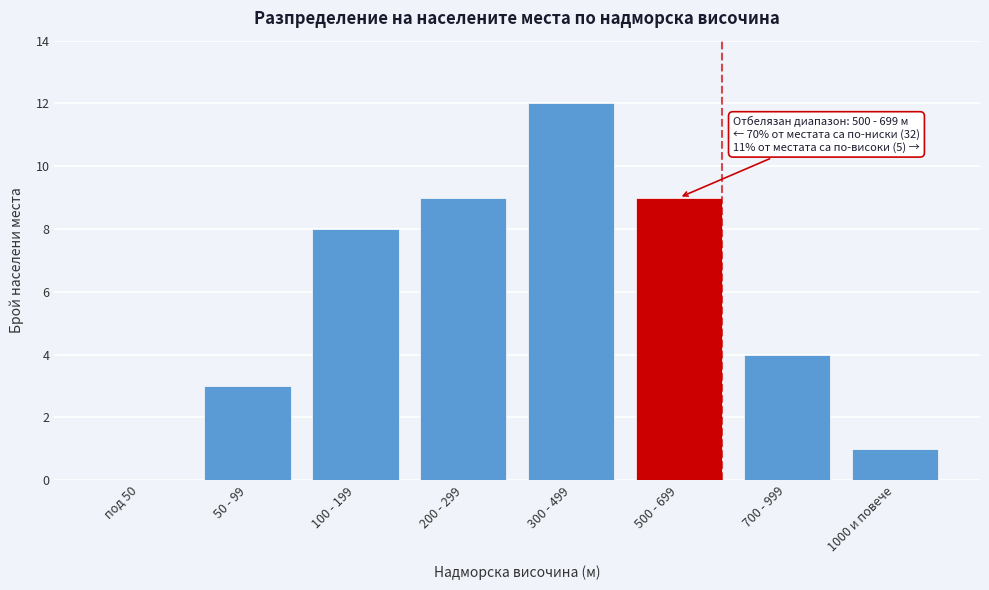

Reading left to right, extract all data points from this chart.

под 50=0	50 - 99=3	100 - 199=8	200 - 299=9	300 - 499=12	500 - 699=9	700 - 999=4	1000 и повече=1